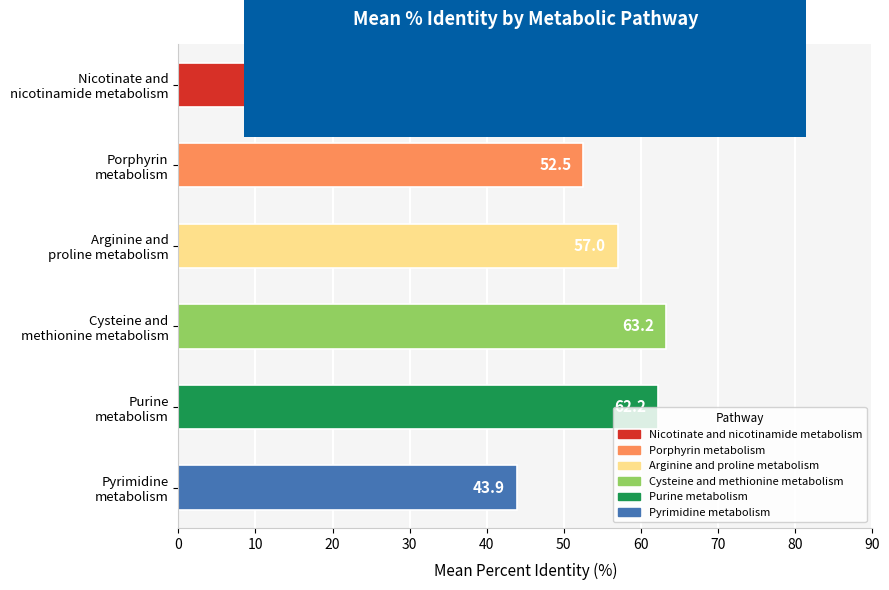

What is the difference between the maximum and second lowest values?

16.1